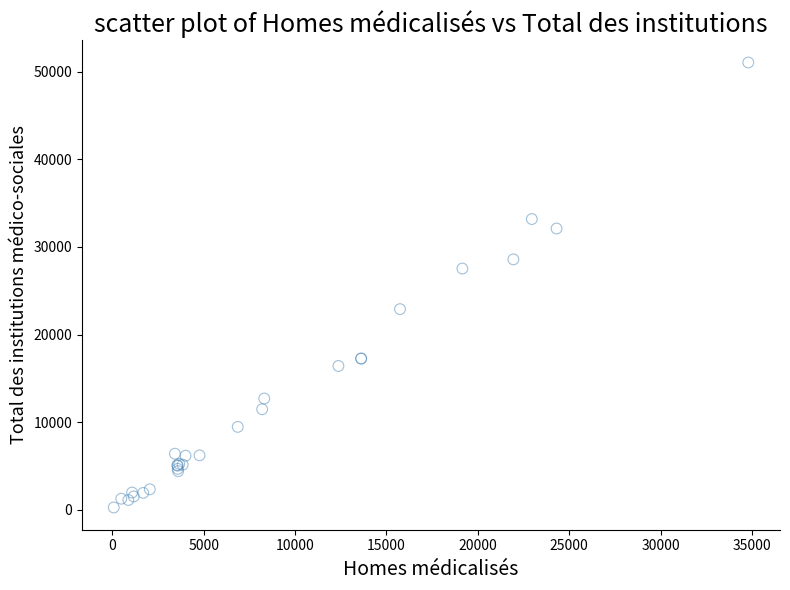

What Y value in the scatter plot is closest to 25655?

27531